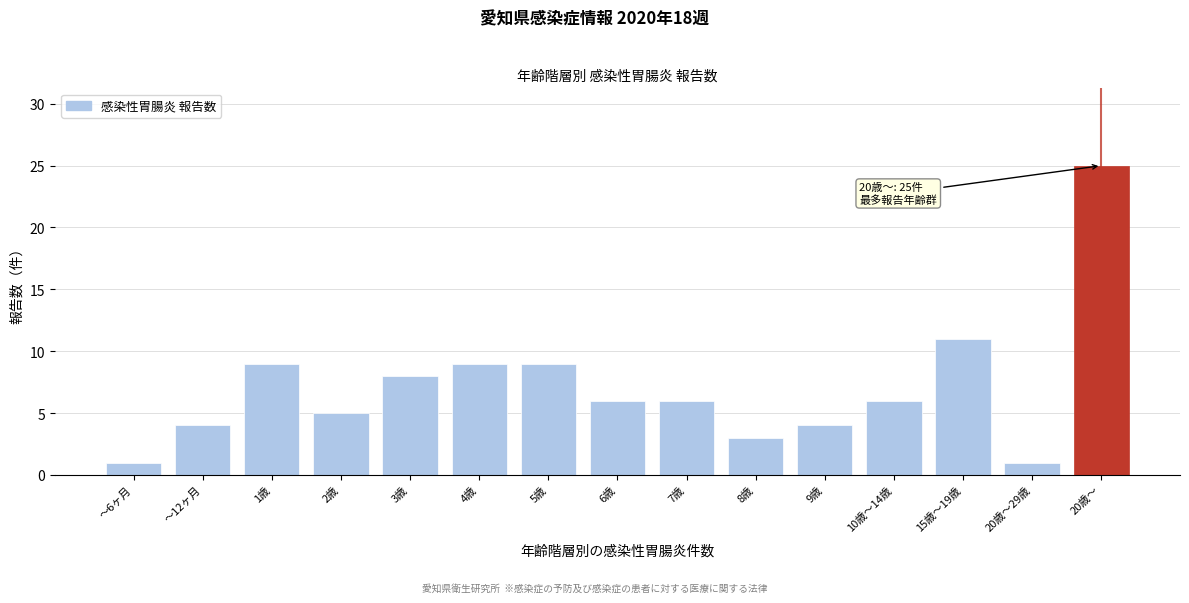

Reading right to left, list all the values displayed in this chart.

25	1	11	6	4	3	6	6	9	9	8	5	9	4	1